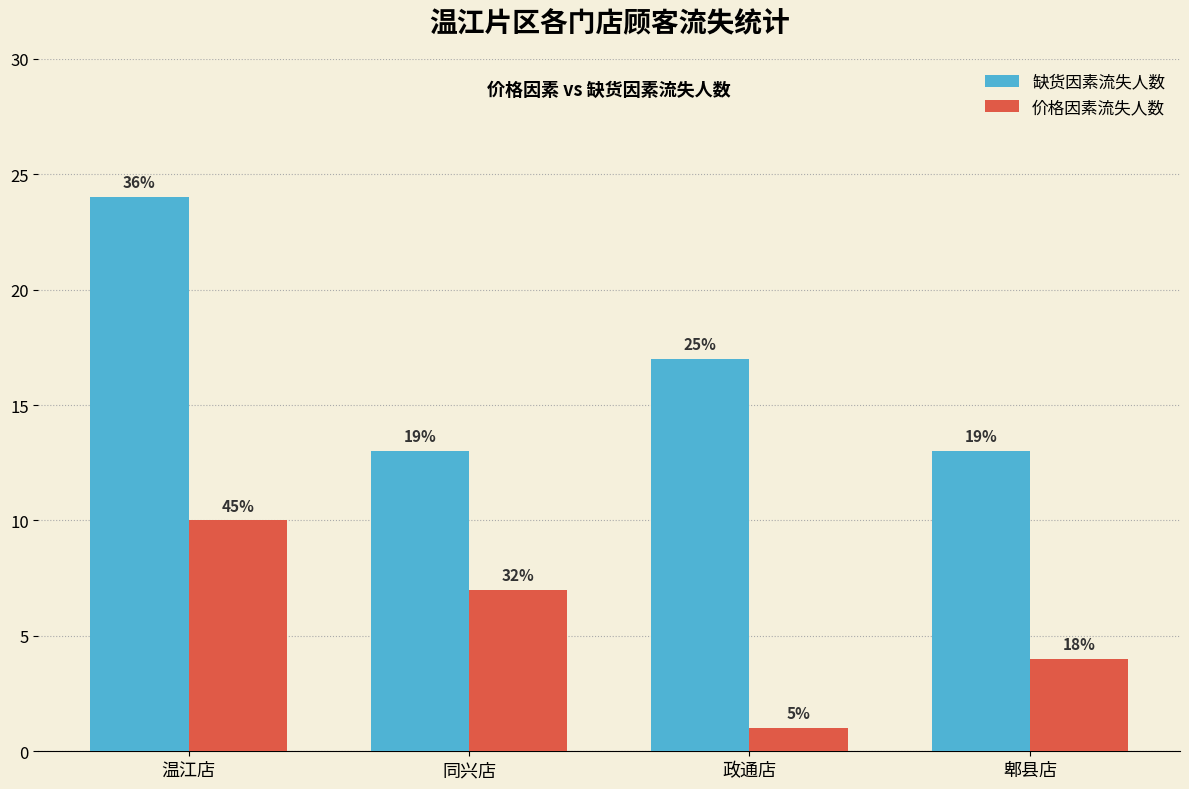

What is the label of the 4th bar from the left?

郫县店